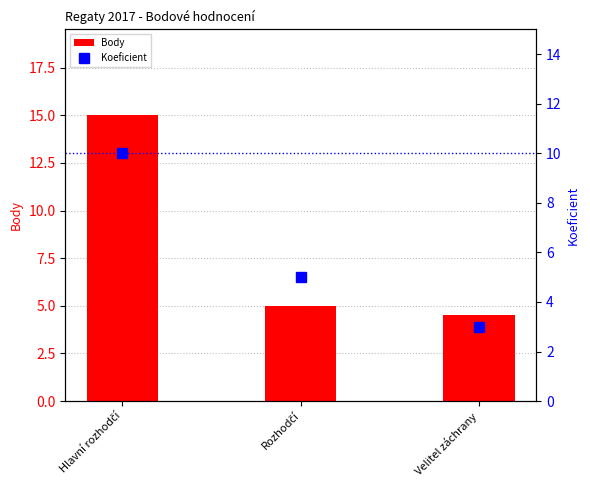

What is the sum of all Body values?

24.5